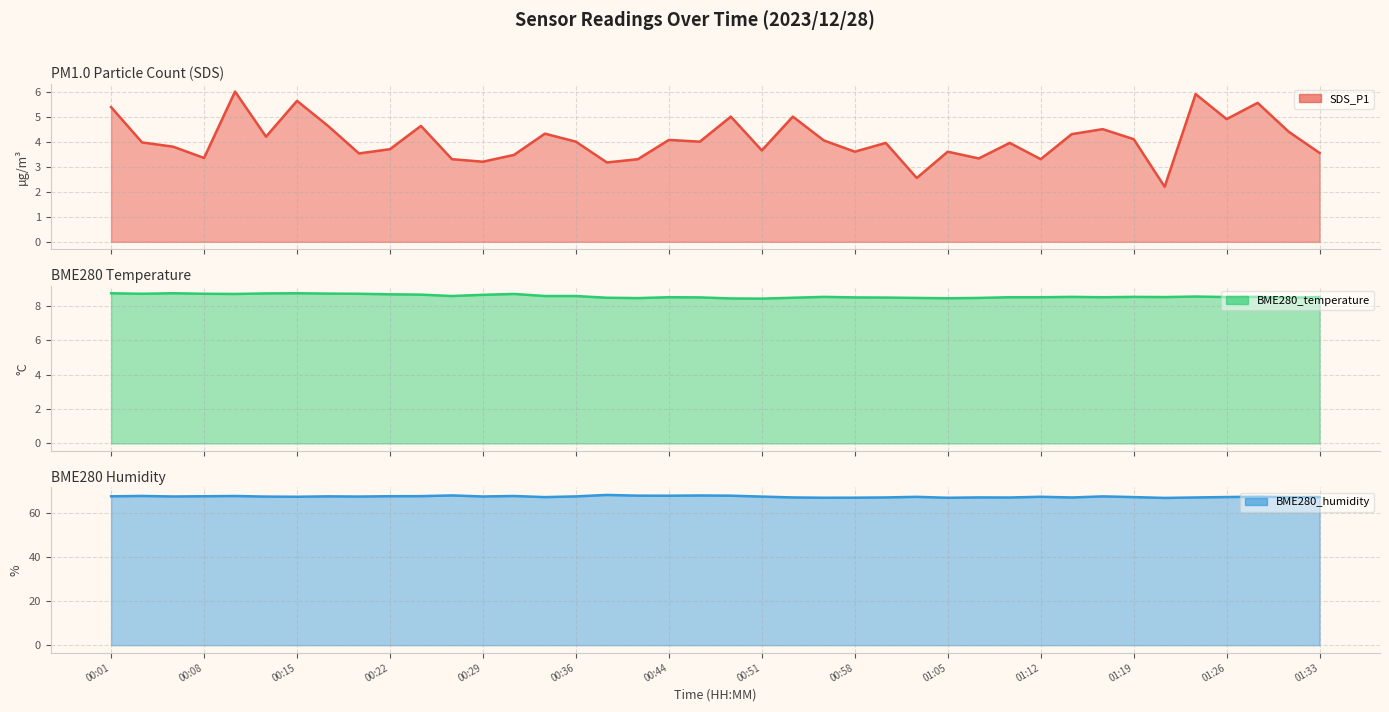

Reading left to right, what are all the values shown in this chart?

SDS_P1 line: 5.4	4.0	3.8	3.4	6.0	4.2	5.6	4.6	3.5	3.7	4.6	3.3	3.2	3.5	4.3	4.0	3.2	3.3	4.1	4.0	5.0	3.6	5.0	4.0	3.6	4.0	2.5	3.6	3.3	4.0	3.3	4.3	4.5	4.1	2.2	5.9	4.9	5.5	4.4	3.5
BME280_temperature line: 8.7	8.7	8.7	8.7	8.7	8.7	8.7	8.7	8.7	8.7	8.6	8.6	8.6	8.7	8.6	8.6	8.4	8.4	8.5	8.5	8.4	8.4	8.4	8.5	8.5	8.5	8.4	8.4	8.4	8.5	8.5	8.5	8.5	8.5	8.5	8.5	8.5	8.5	8.4	8.5
BME280_humidity line: 67.4	67.6	67.3	67.4	67.5	67.3	67.2	67.4	67.3	67.5	67.5	67.8	67.3	67.5	67.0	67.4	68.0	67.7	67.7	67.8	67.7	67.3	66.9	66.8	66.8	66.9	67.2	66.8	66.9	66.9	67.2	66.9	67.4	67.1	66.7	66.9	67.1	67.2	67.1	67.1